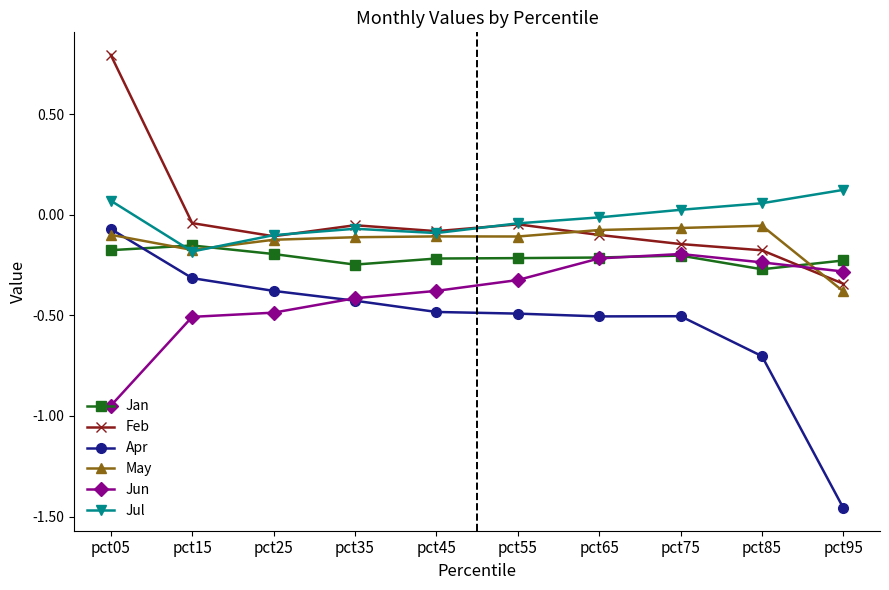

At which category does Feb reach its first local peak?

pct35